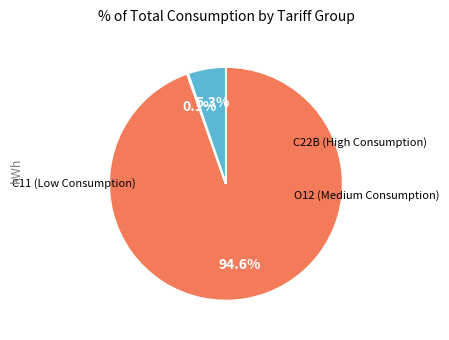

Is there any slice that represents more than half of the pie?

Yes